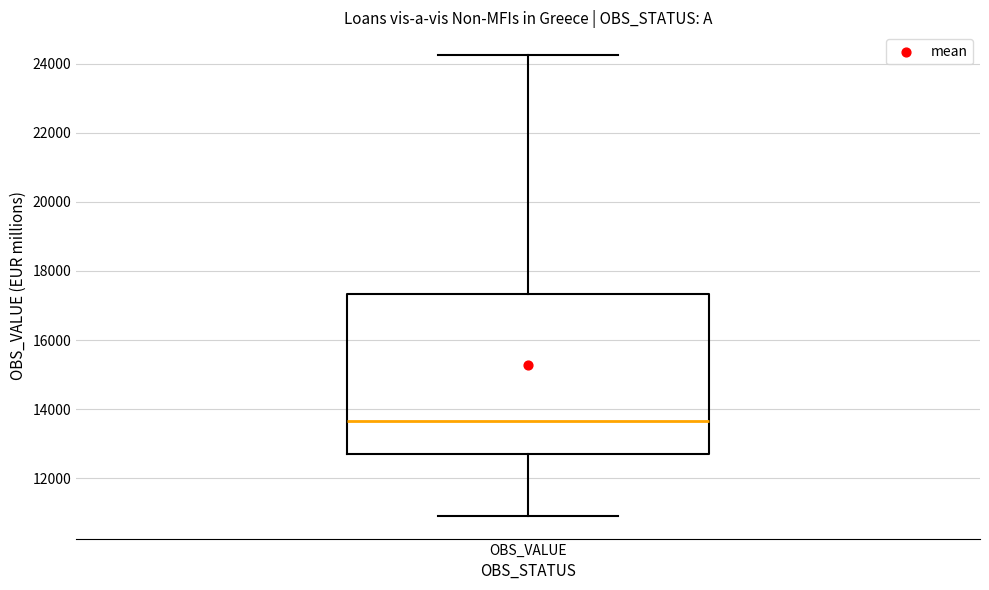

Read this box plot against the y-axis: the position of the median line, the range covered by the box, and the ends of both whiskers. The values are not printed on the chart, so give them approximately, as read against the axis.

median 13600, box 12800 to 17400, whiskers 11000 to 24200